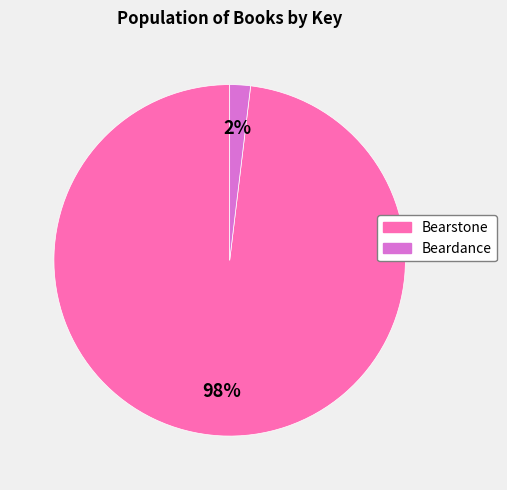

Count the number of slices in the pie.

2